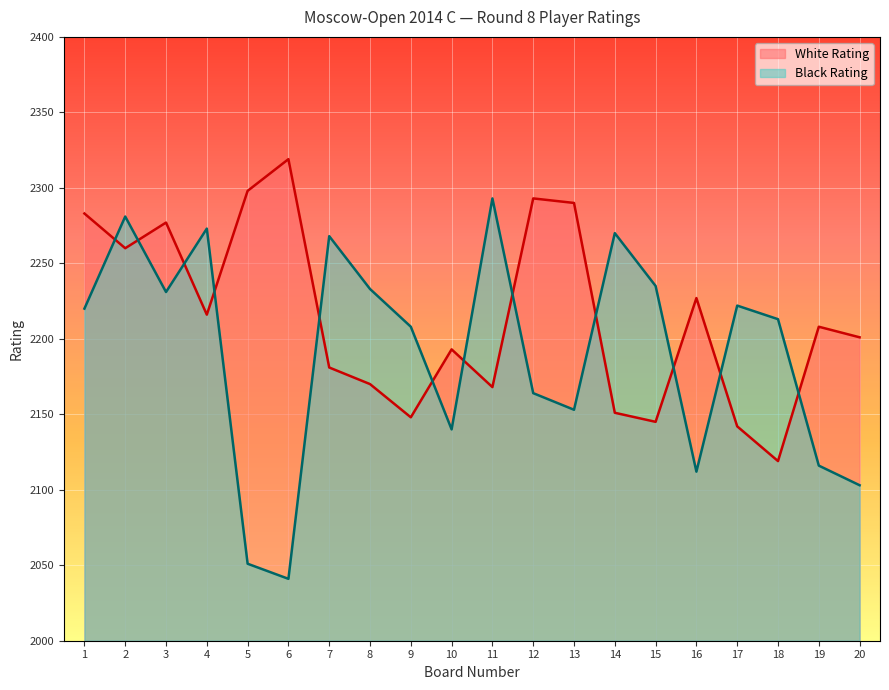

List the series in order of their peak value, highest first.

White Rating, Black Rating